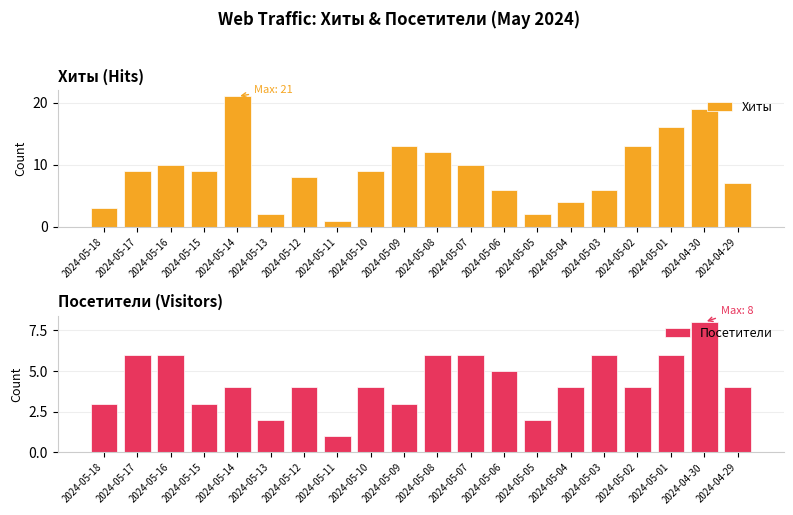

What is the difference between the Посетители values at 2024-05-02 and 2024-05-13?

2